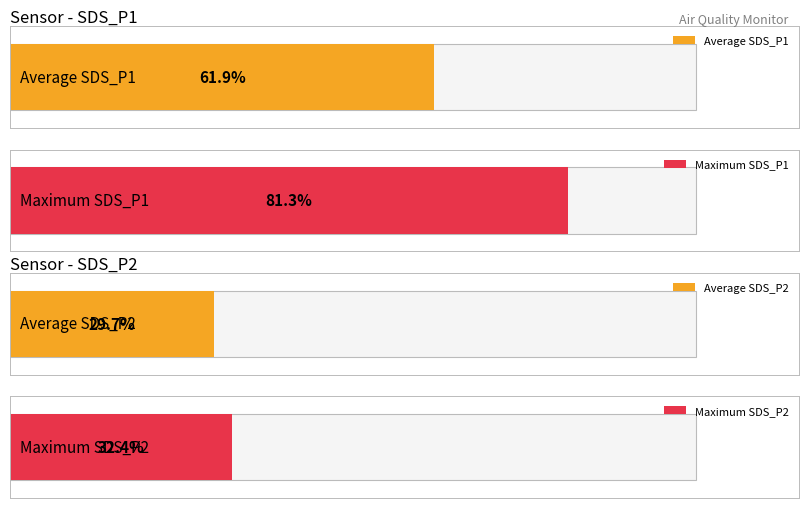

The SDS_P1 series shows 6.7 at 00:31. True or false?

False